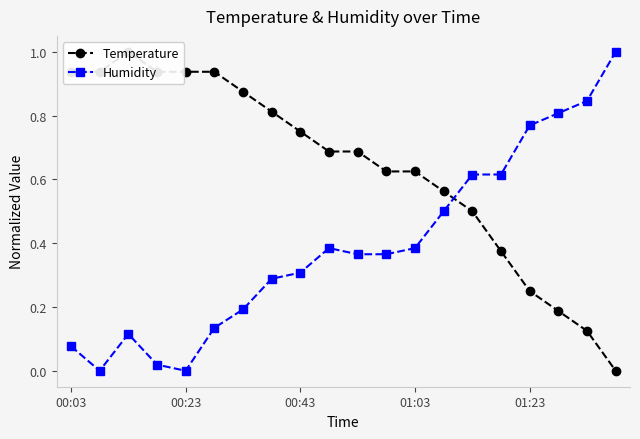

Which series ends up on top after the final intersection of Temperature and Humidity?

Humidity